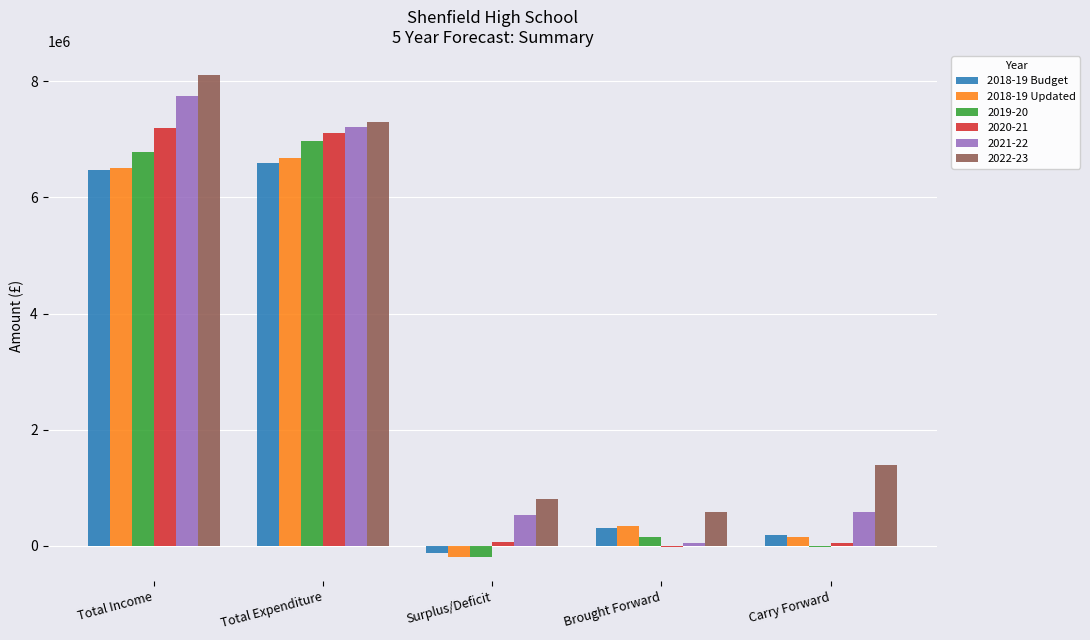

Count the number of categories in the chart.

5